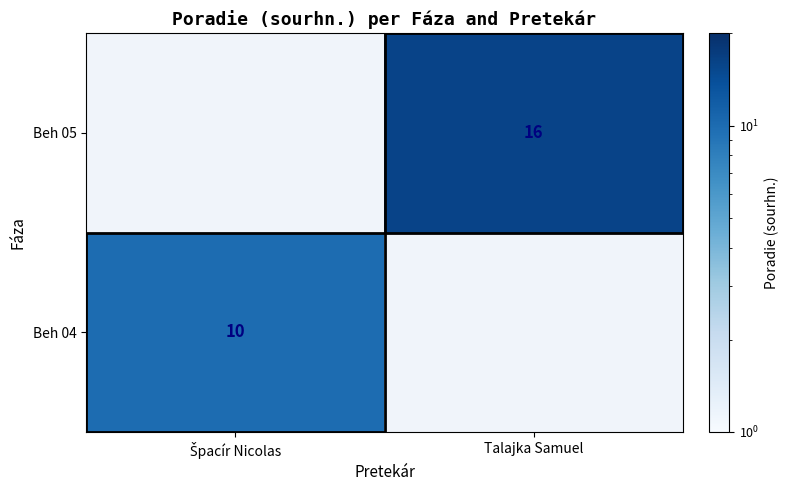

Which label corresponds to the largest value in the chart?

Talajka Samuel